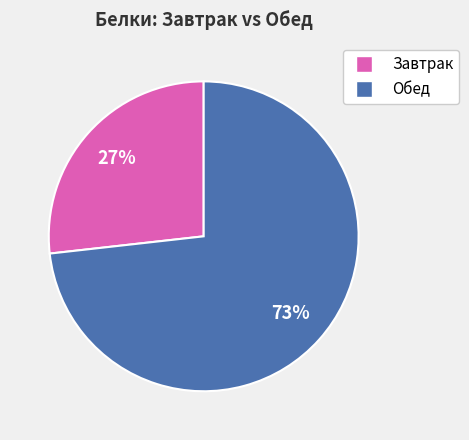

To the nearest percent, what is the average slice percentage?

50%